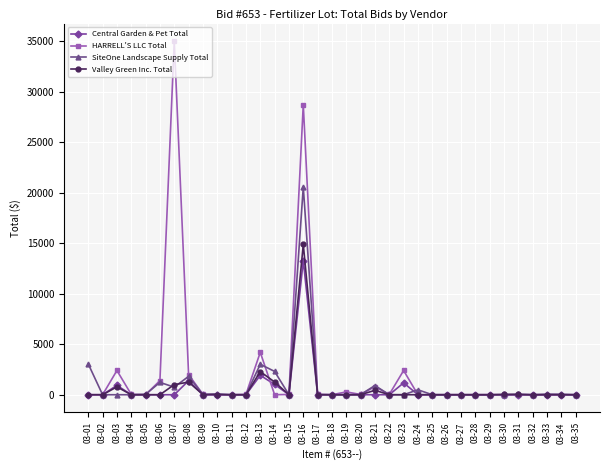

At which label is HARRELL'S LLC Total closest to 17500?

03-16